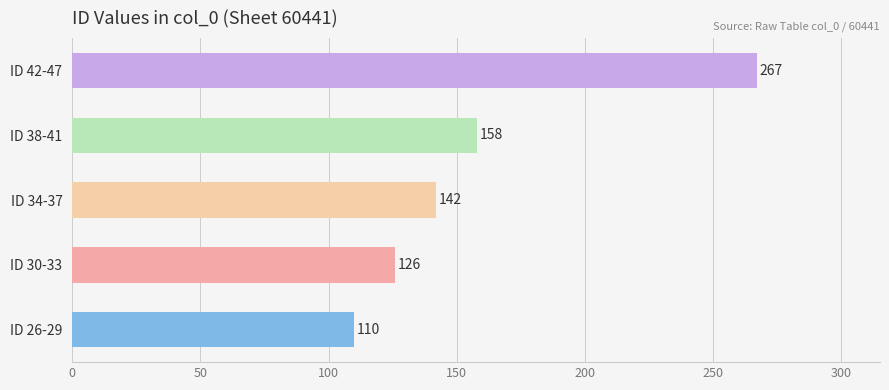

Are the bars horizontal?

Yes